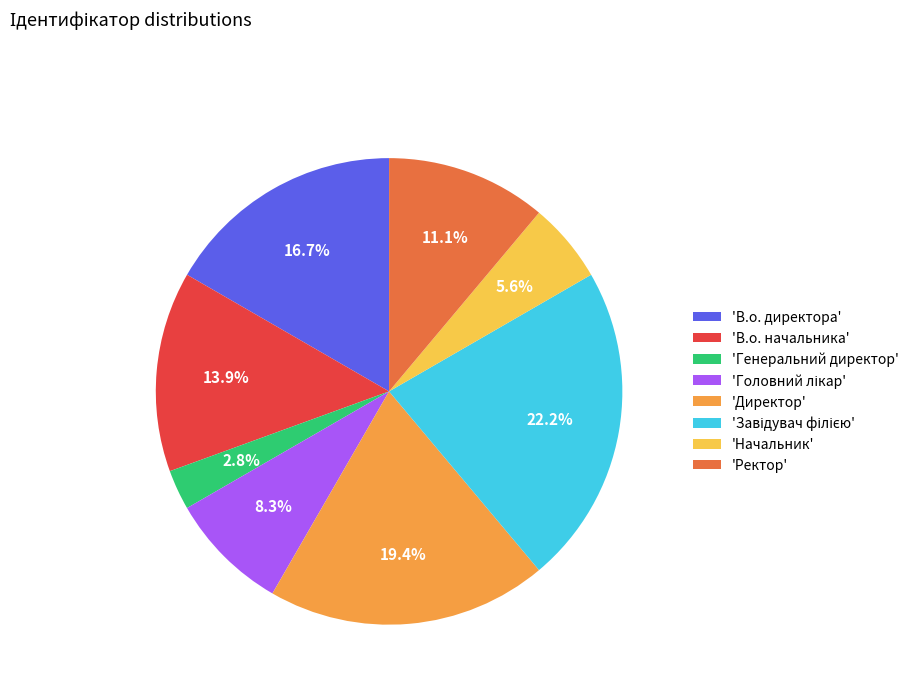

How many segments does this pie chart have?

8